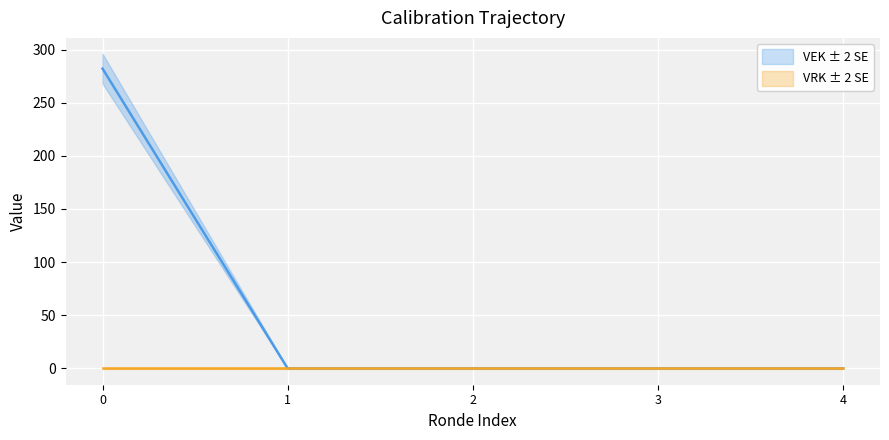

True or false: VRK ± 2 SE and VEK ± 2 SE intersect in this chart.

False